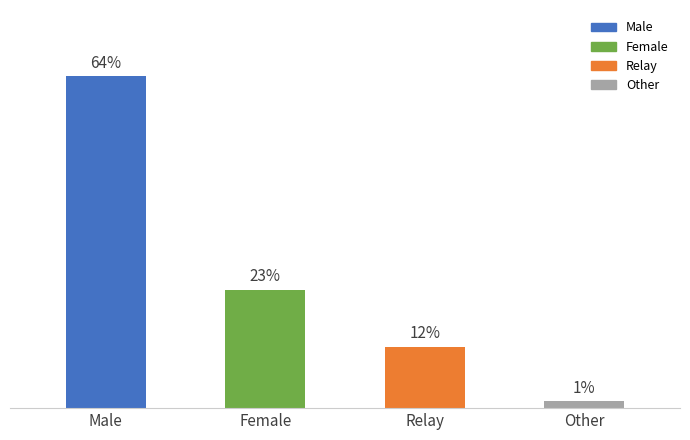

Does the chart contain any negative values?

No